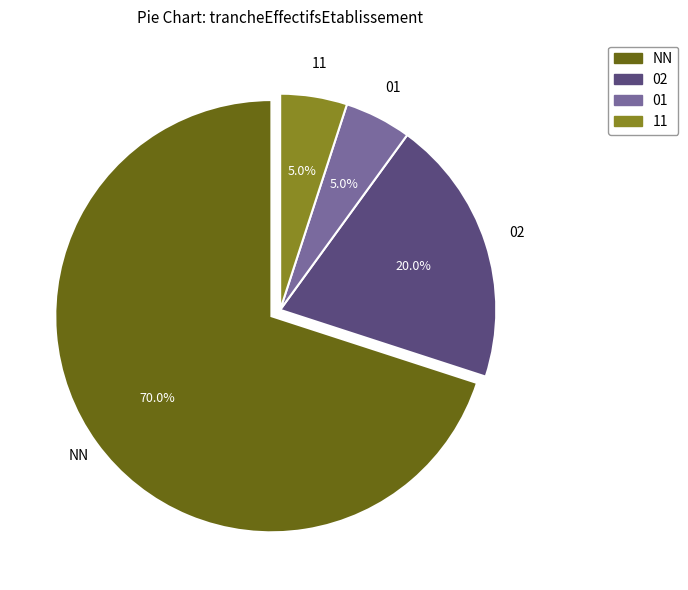

To the nearest percent, what percentage of the pie is 11?

5%